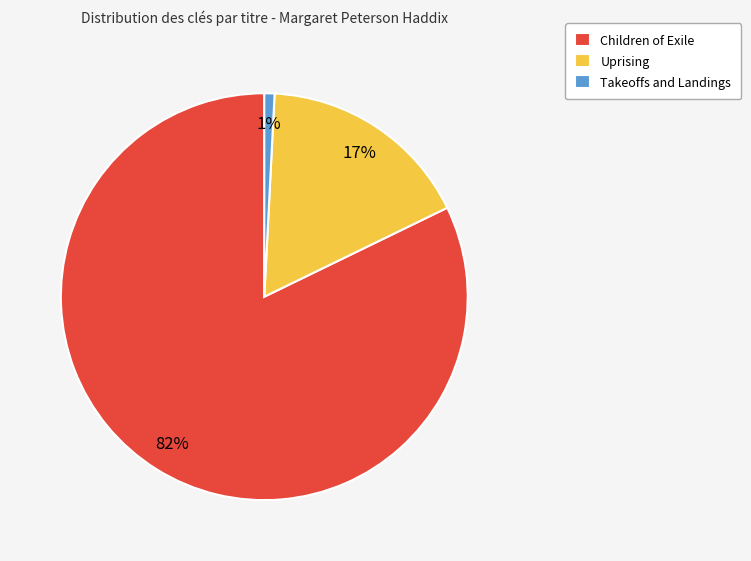

To the nearest percent, what is the average slice percentage?

33%